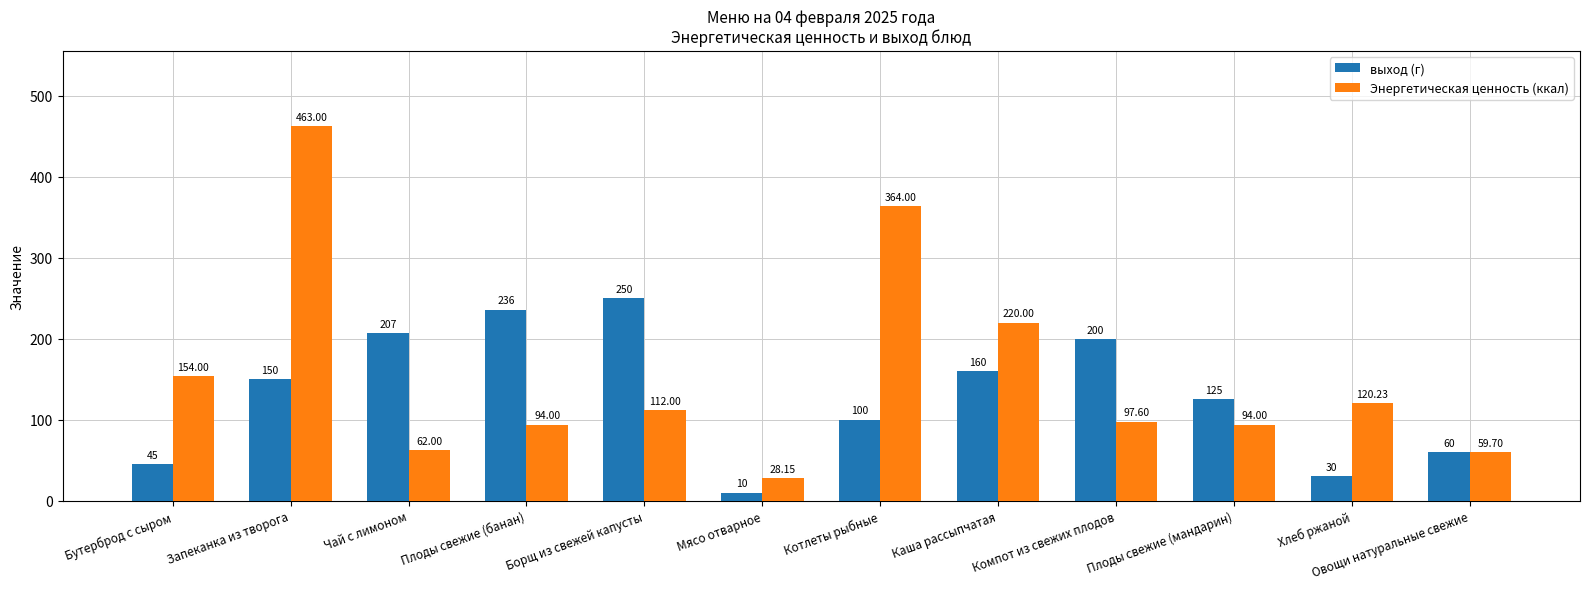

Is it true that выход (г) equals 340.9 at Борщ из свежей капусты?

False